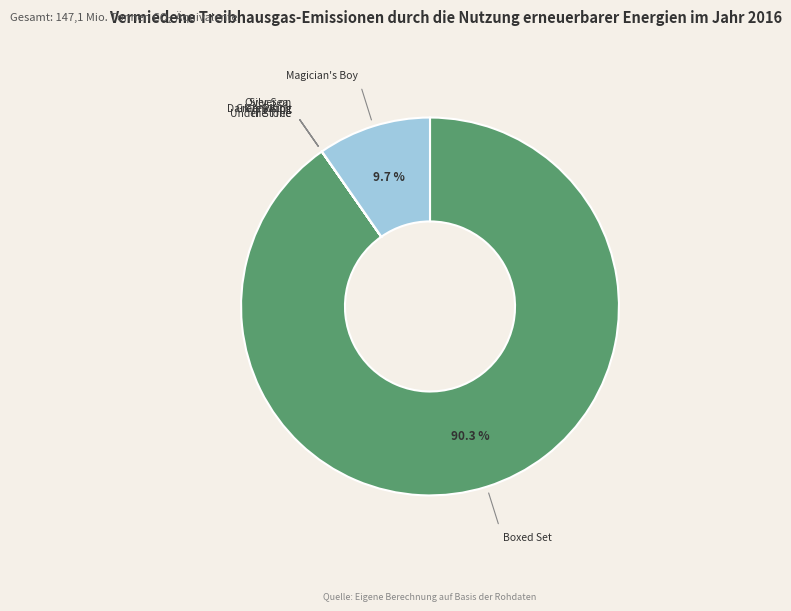

Is there a majority slice in this chart?

Yes